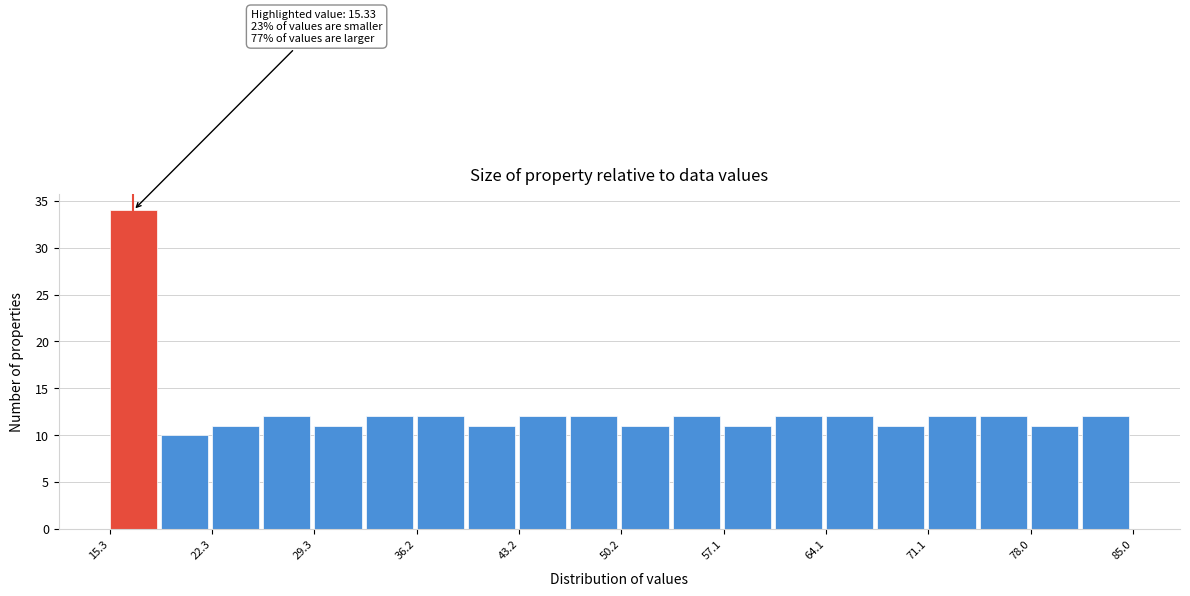

Read against the x-axis, roughly where is the centre of the tallest bar?

17